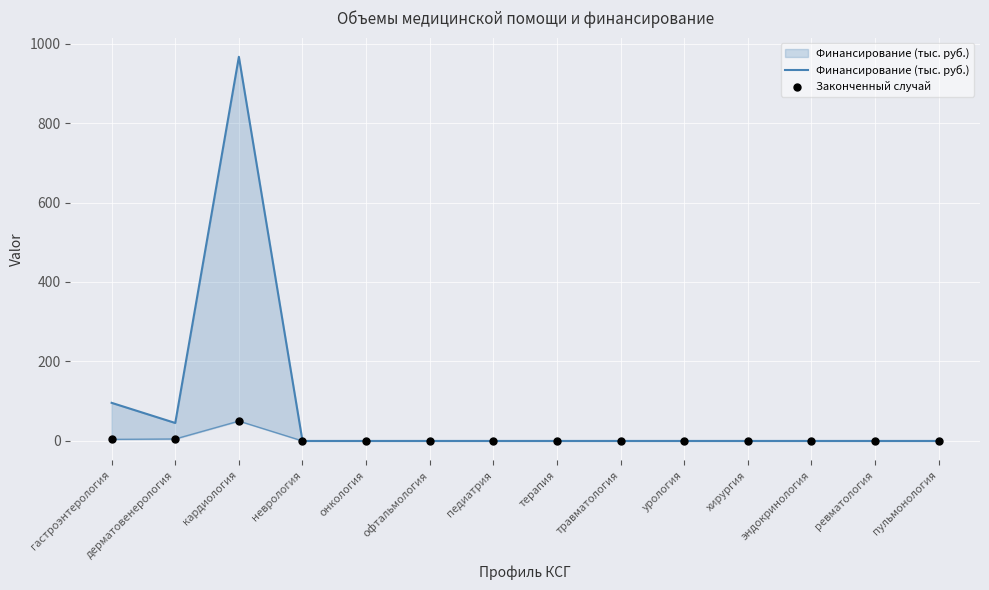

What are all the series names shown in the legend?

Финансирование (тыс. руб.), Законченный случай